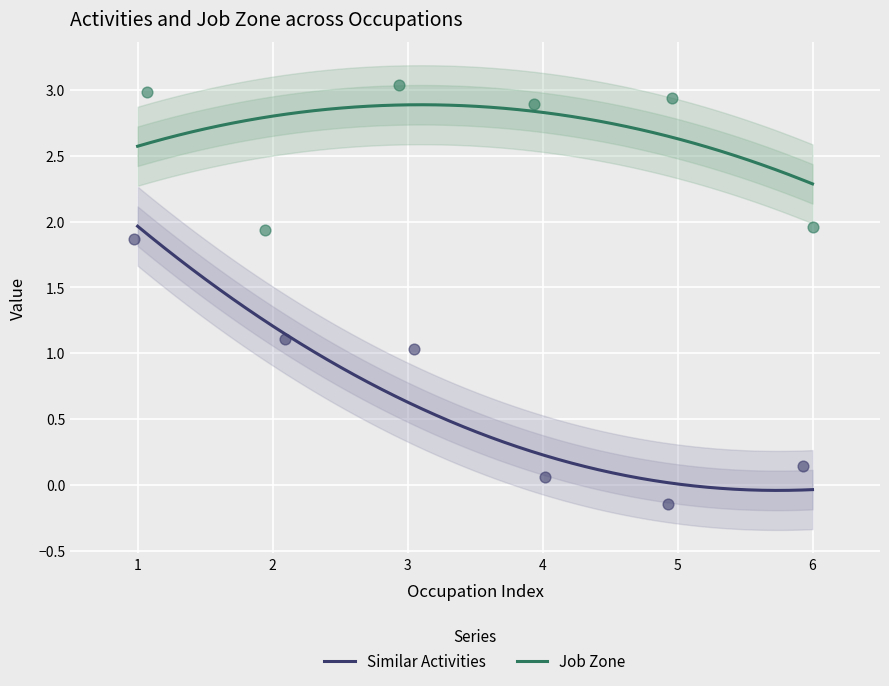

True or false: Job Zone and Similar Activities cross at least once.

False